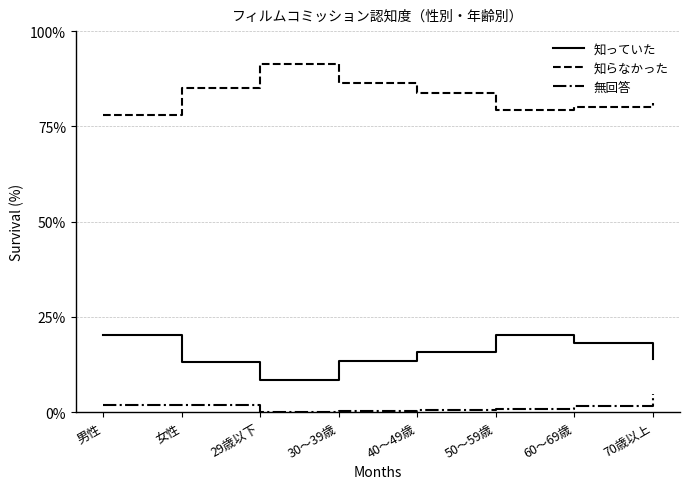

The 無回答 series shows 4.8 at 70歳以上. True or false?

True